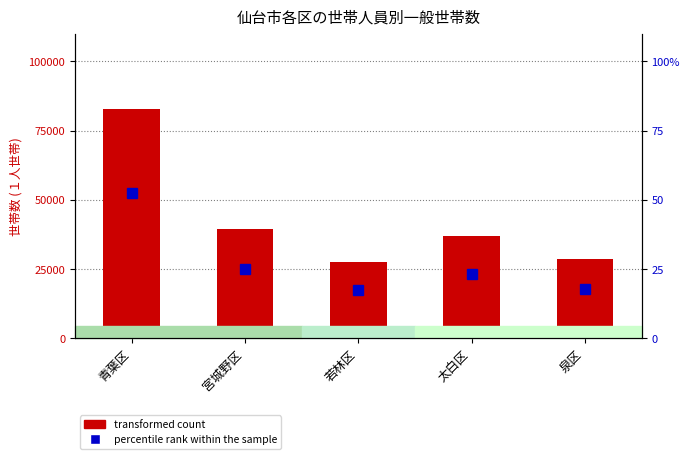

What is the sum of all transformed count values?

215236.0